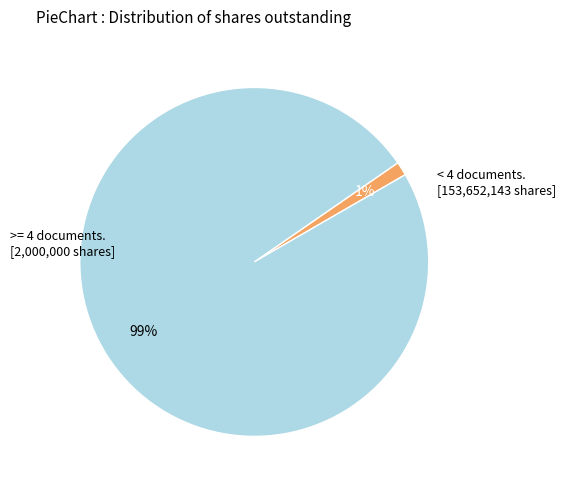

To the nearest percent, what is the average slice percentage?

50%